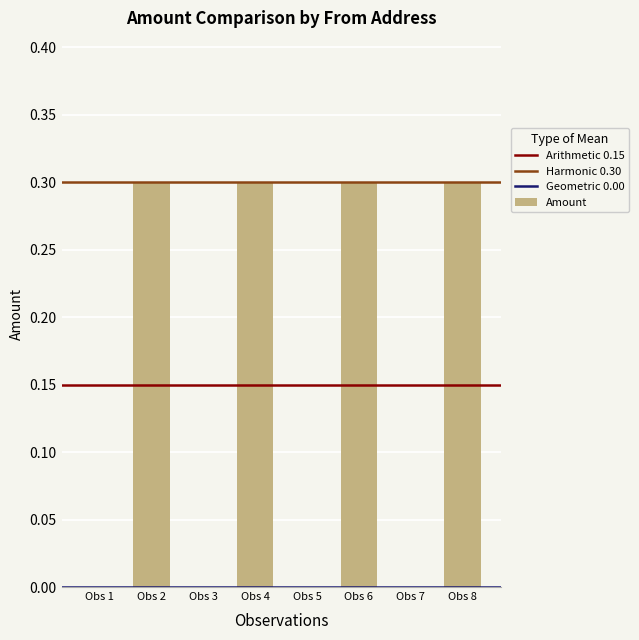

The chart shows a value of 0.2 at Obs 1. True or false?

False